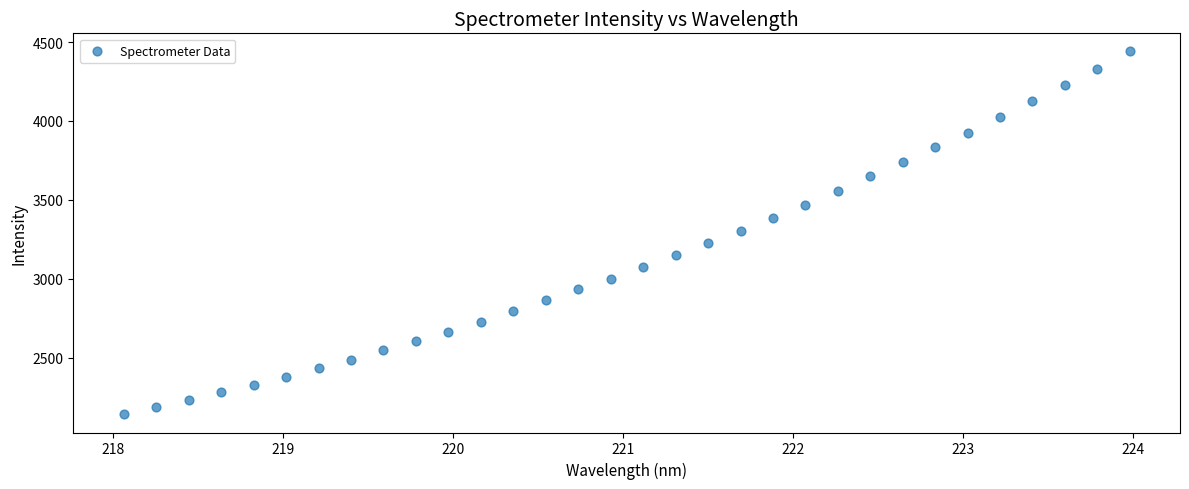

What is the range of X values (max minus min)?

5.9